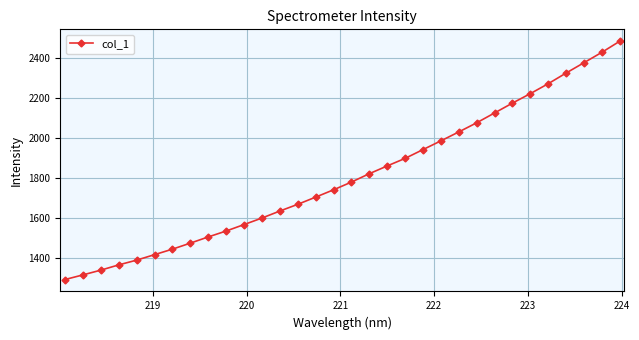

How many lines are shown in the chart?

1